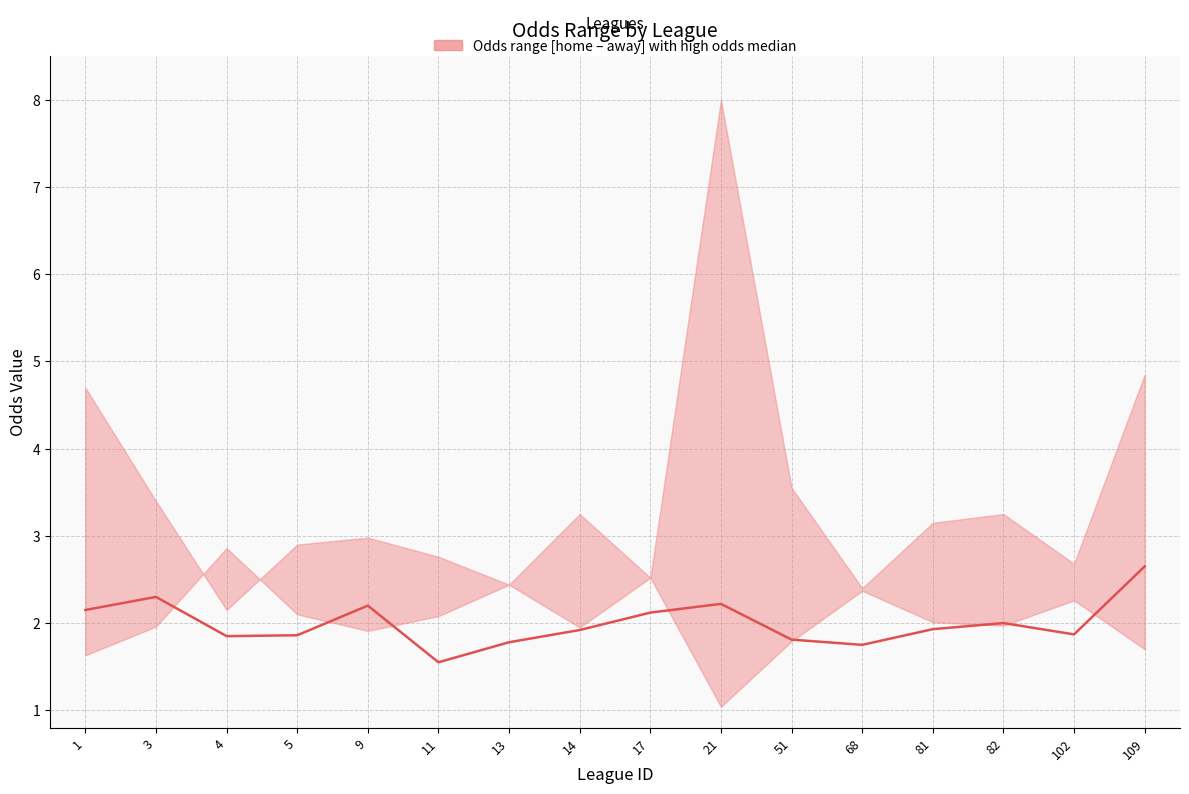

What is the approximate value at 21?

2.2